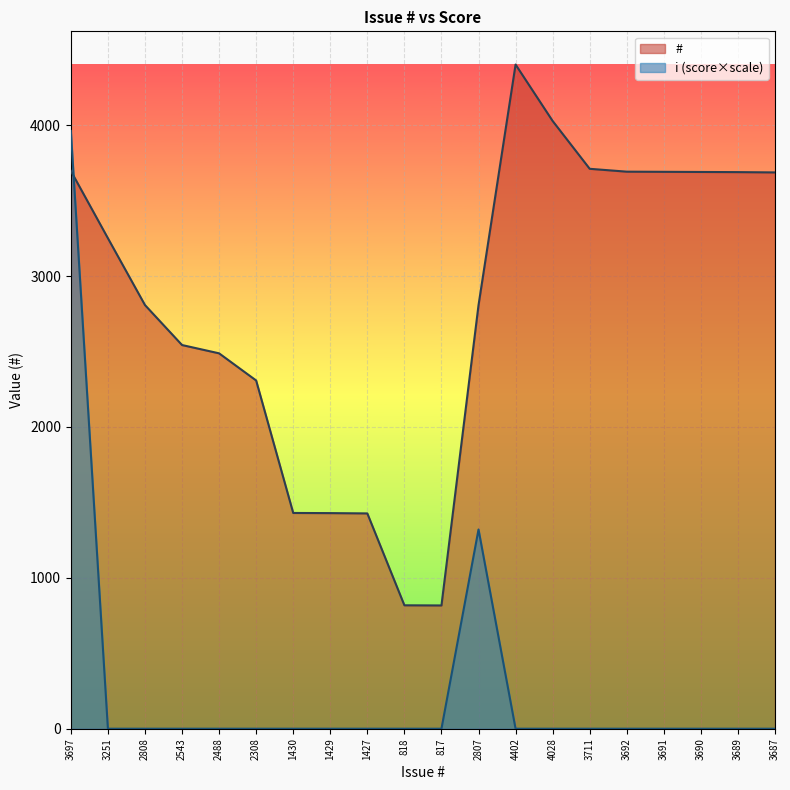

Between which two adjacent categories do # and i first intersect?

3697 and 3251